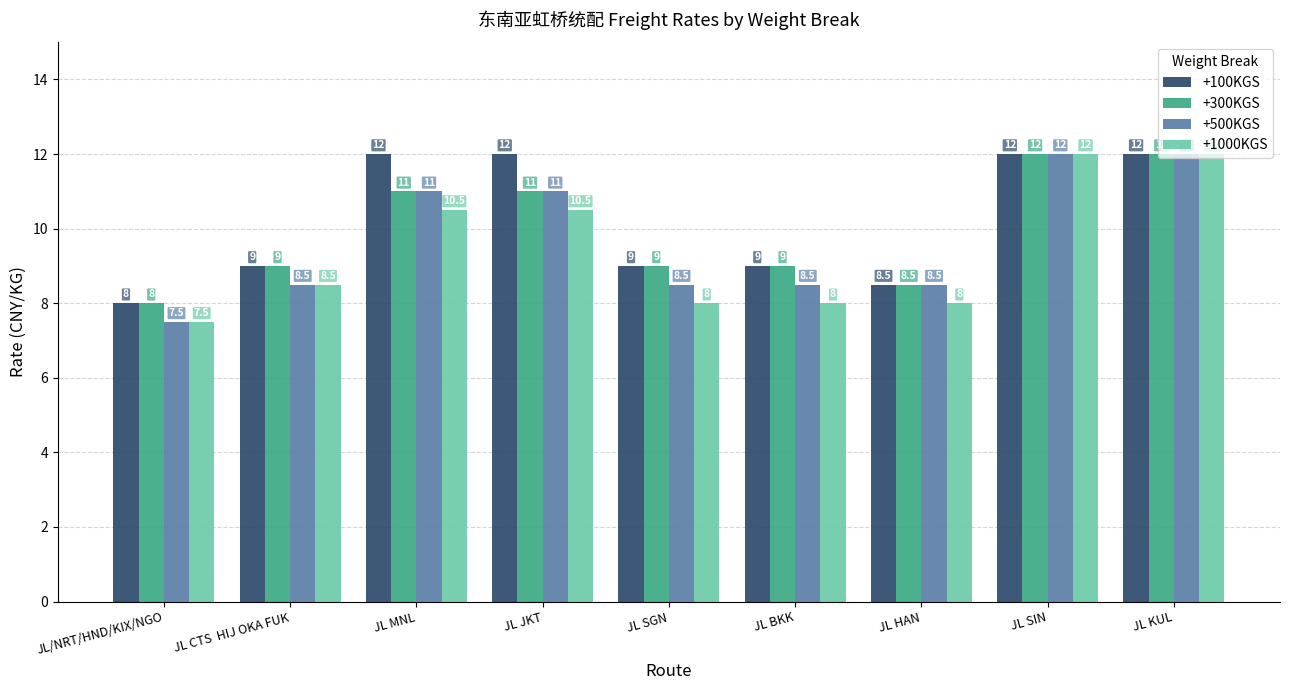

Read the +300KGS value at JL MNL.

11.0